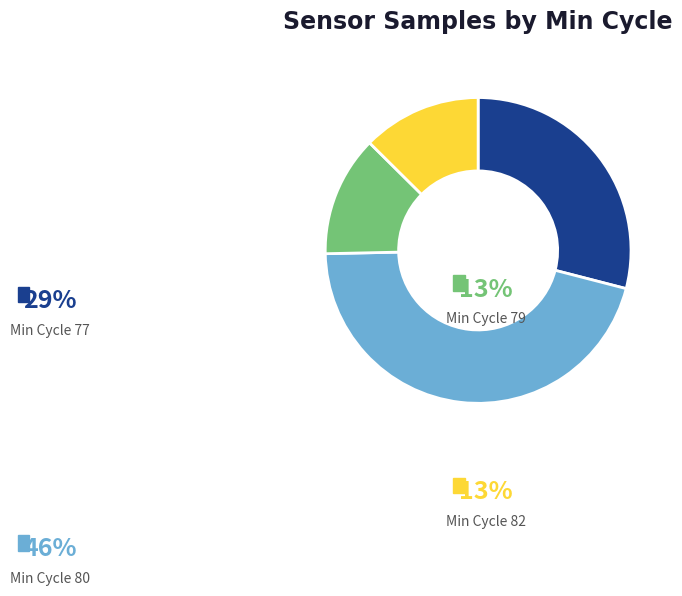

Does 27 account for over 50% of the chart?

No